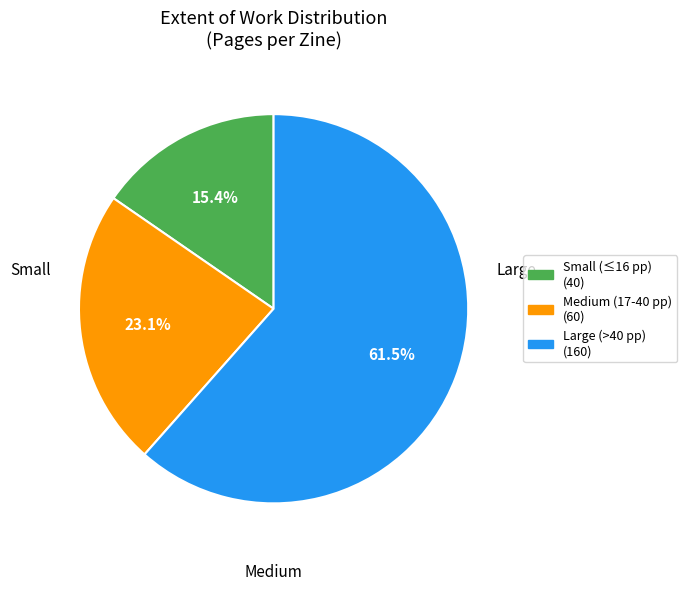

To the nearest percent, what is the difference between the largest and smallest slice percentages?

46%